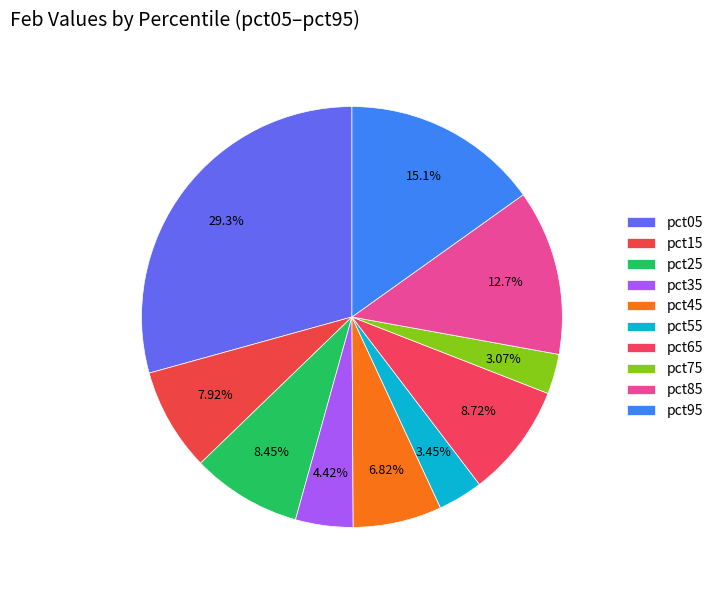

To the nearest percent, what is the difference between the largest and smallest slice percentages?

26%